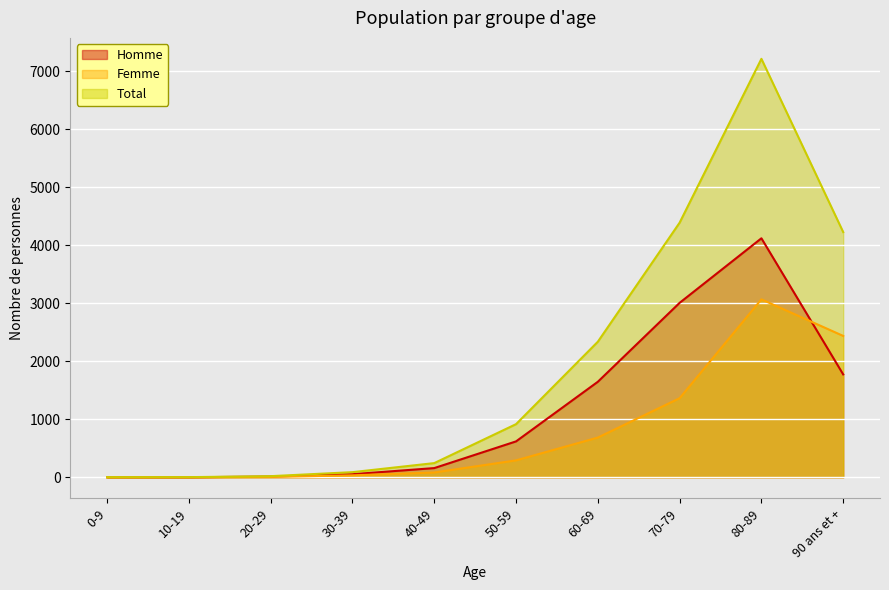

What is the highest value of the Femme series?

3067